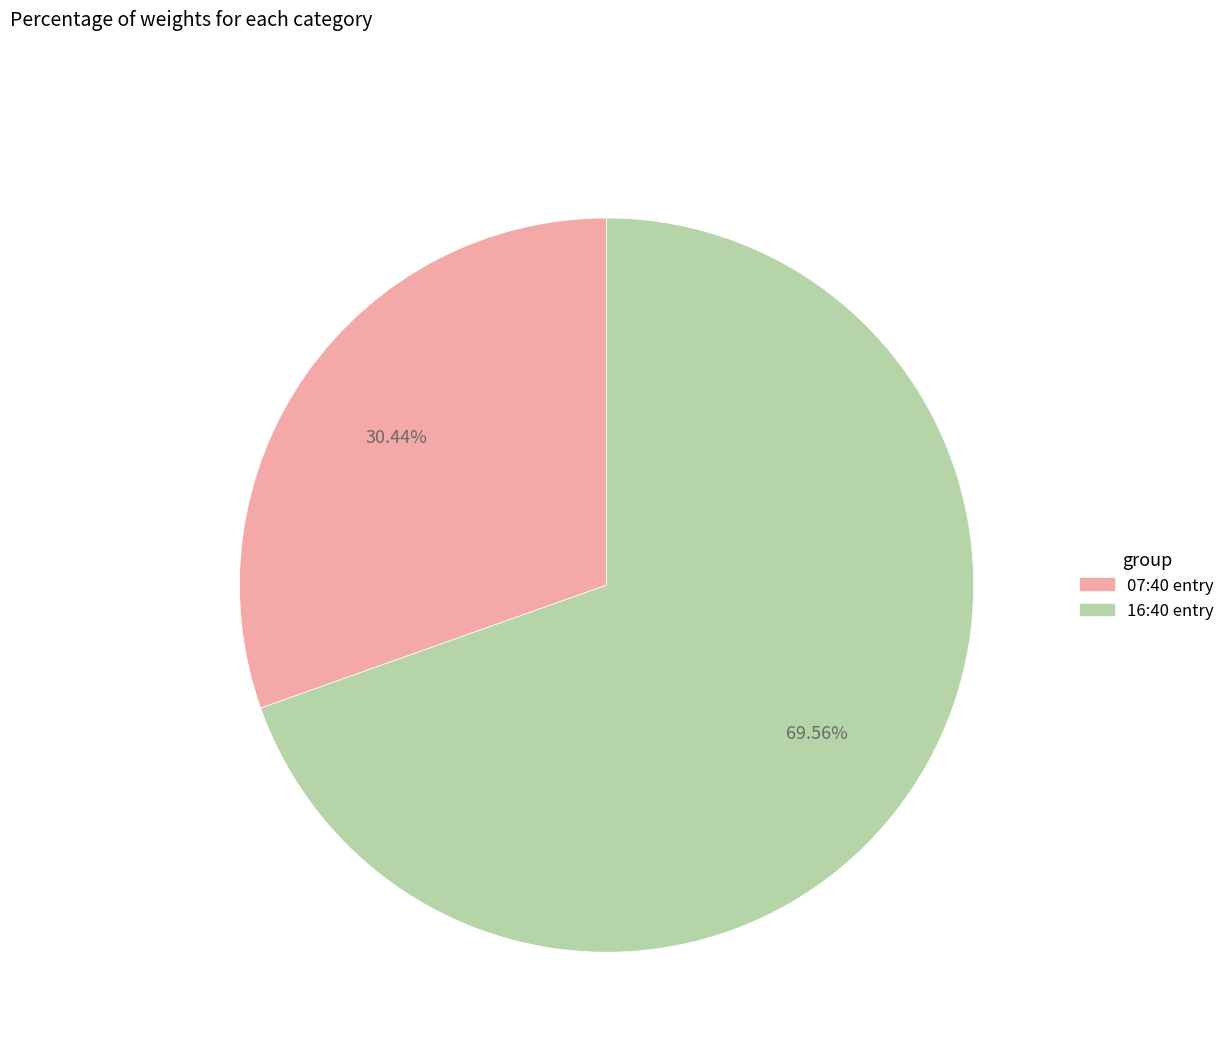

Is there any slice that represents more than half of the pie?

Yes